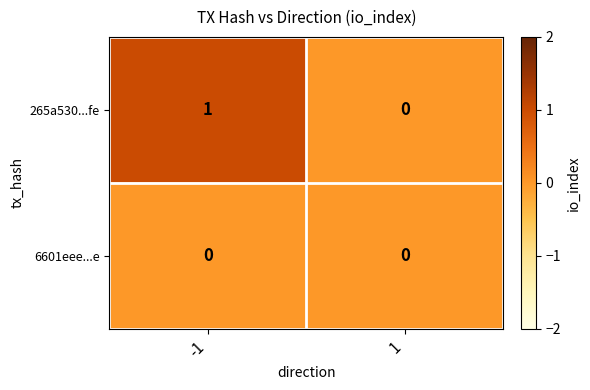

Rank the series by their average value, from highest to lowest.

265a530...fe, 6601eee...e